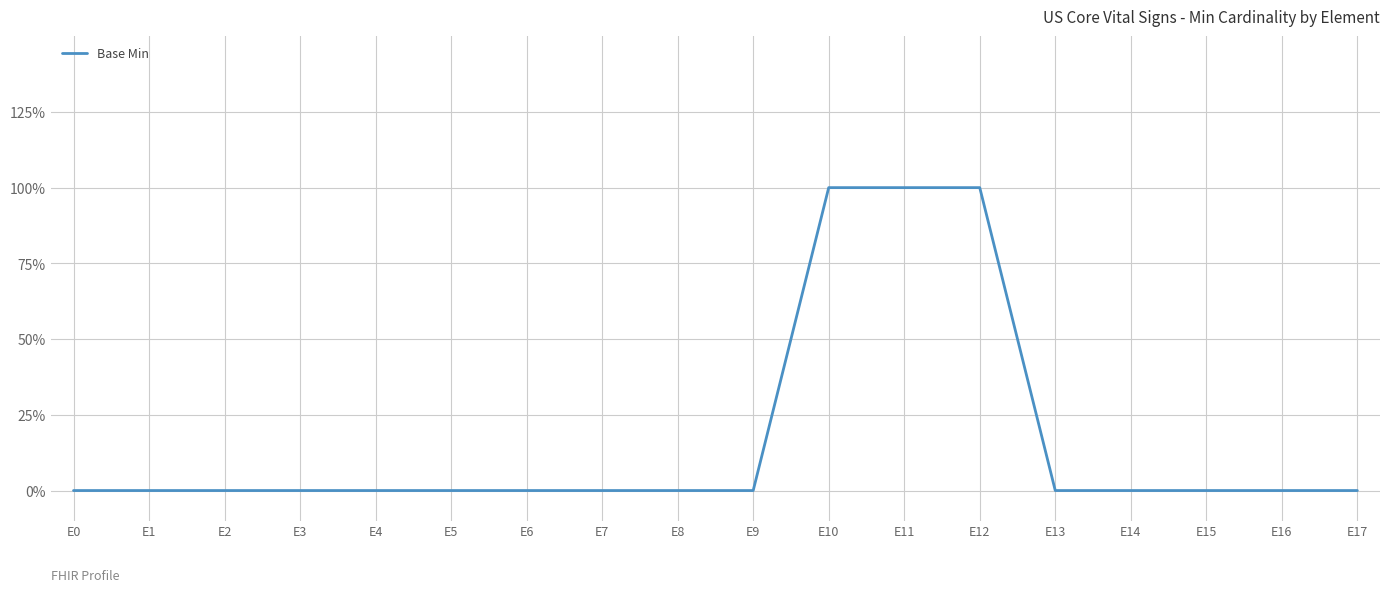

At which category does the chart reach its minimum across all series?

E0